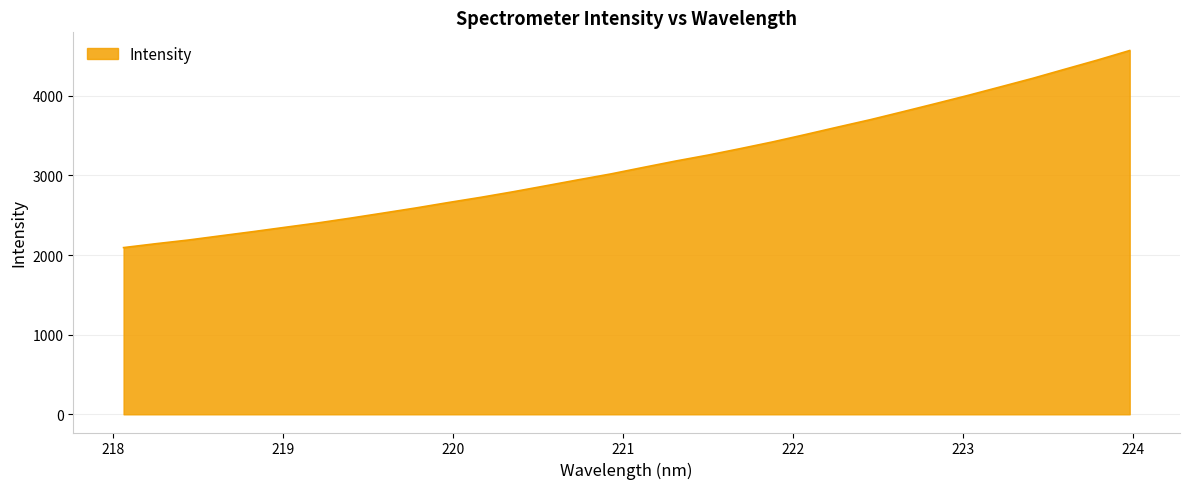

What is the greatest value displayed?

4567.5